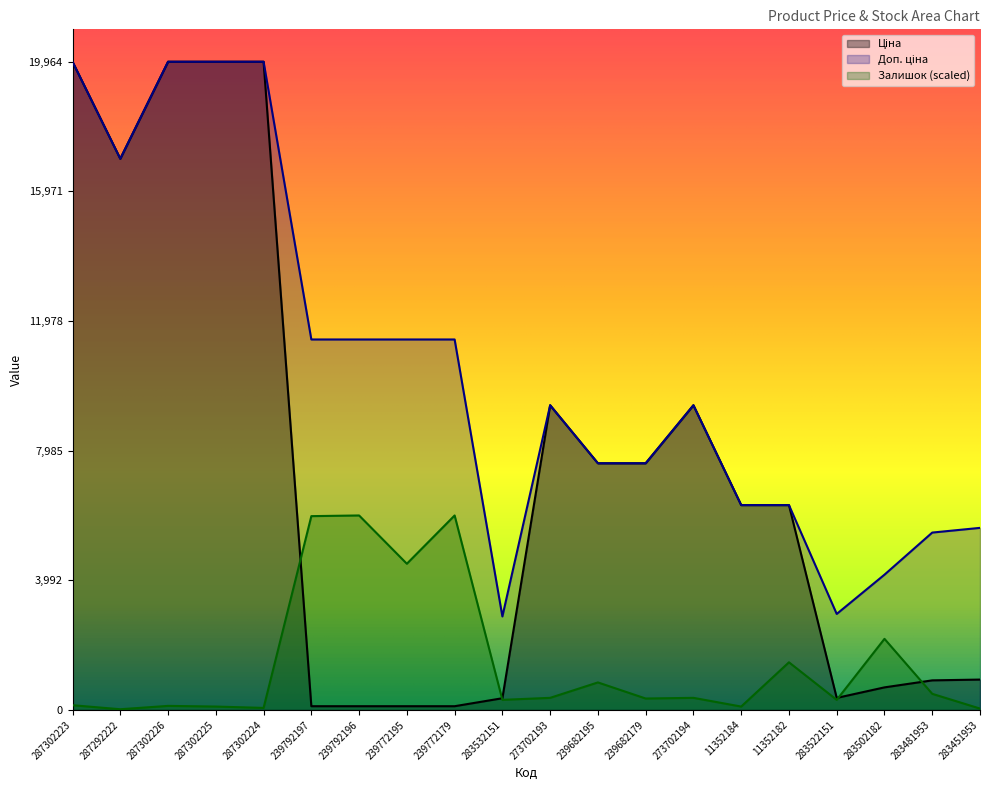

What is the total value across all series at 11352182?

14083.8